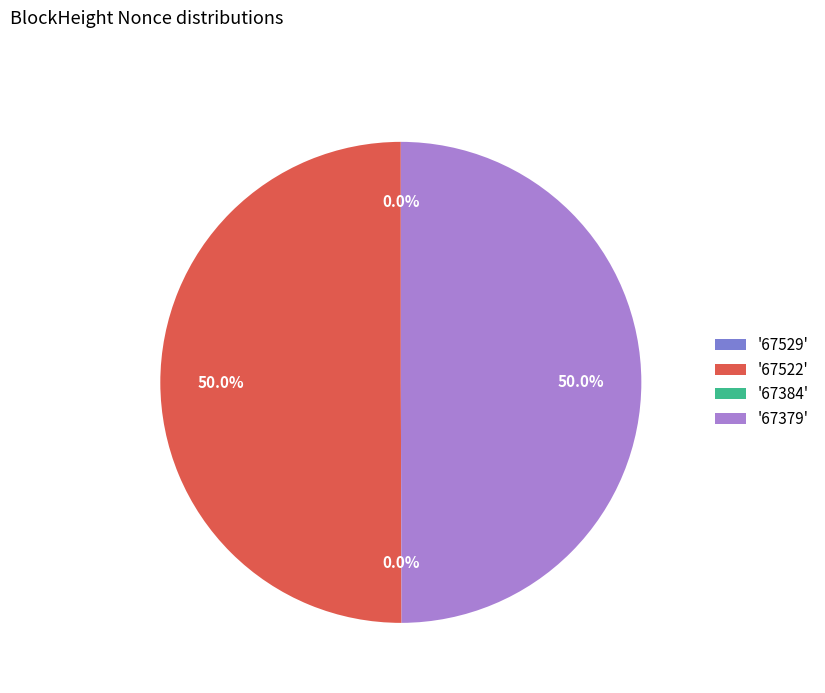

To the nearest percent, what percentage of the pie is 67379?

50%